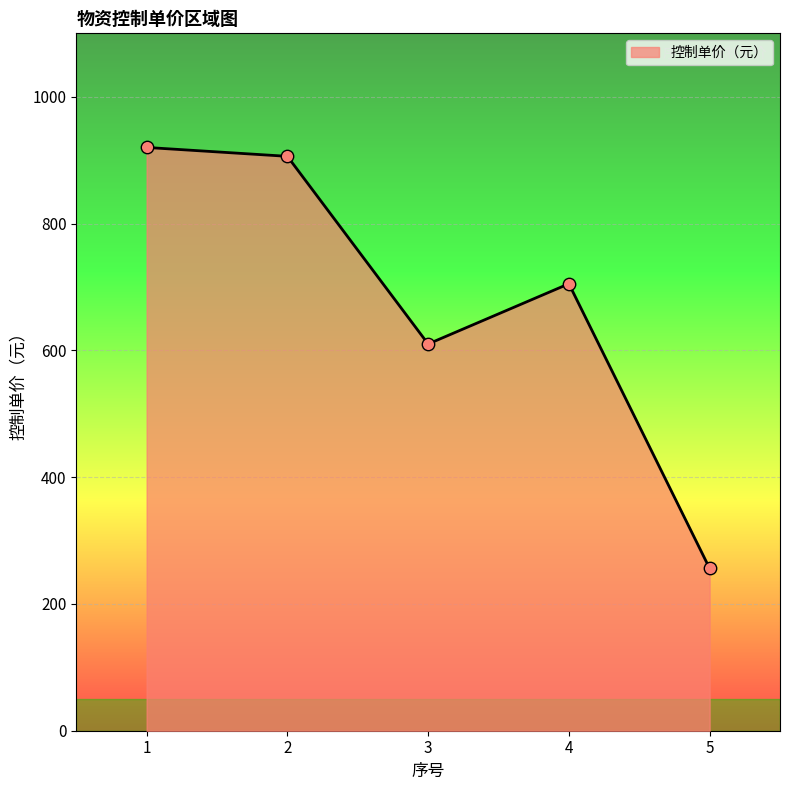

Which has a higher value, 2 or 5?

2